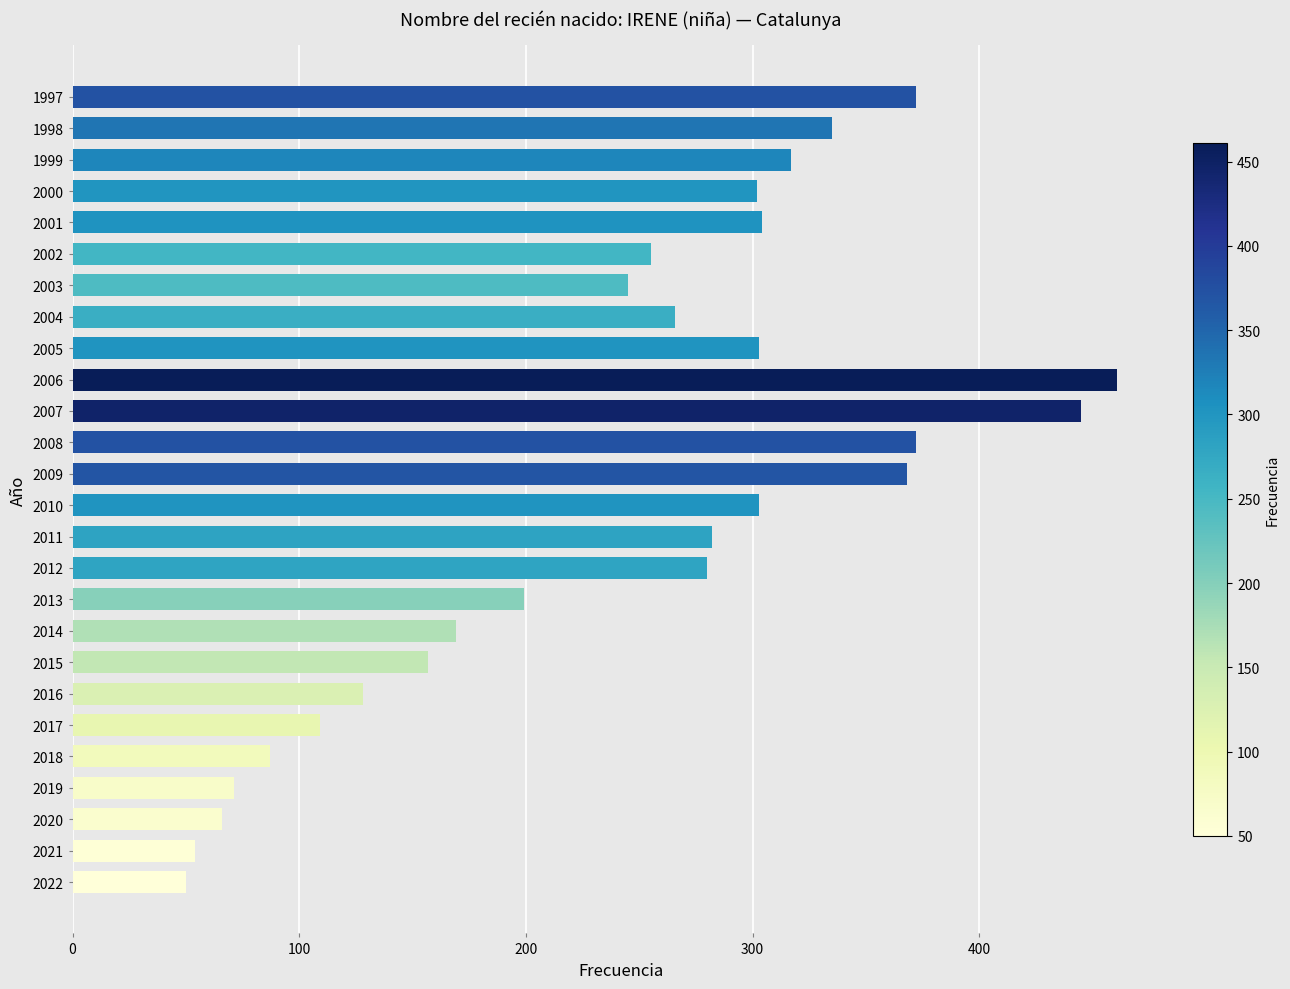

What is the sum of the values at 2021 and 2016?

182